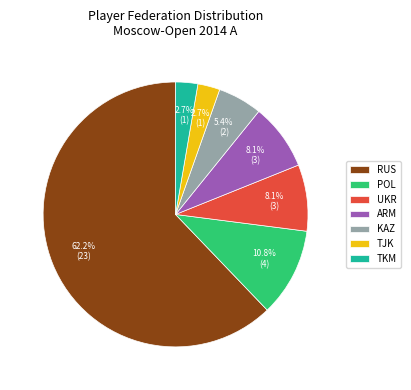

Do RUS and POL together represent more than half of the pie?

Yes